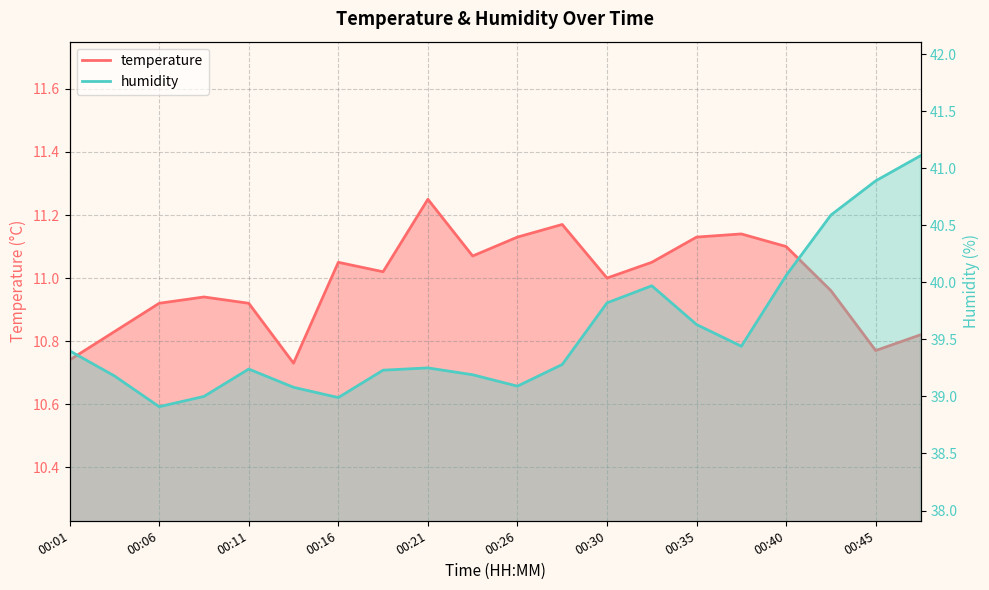

What are all the series names shown in the legend?

temperature, humidity